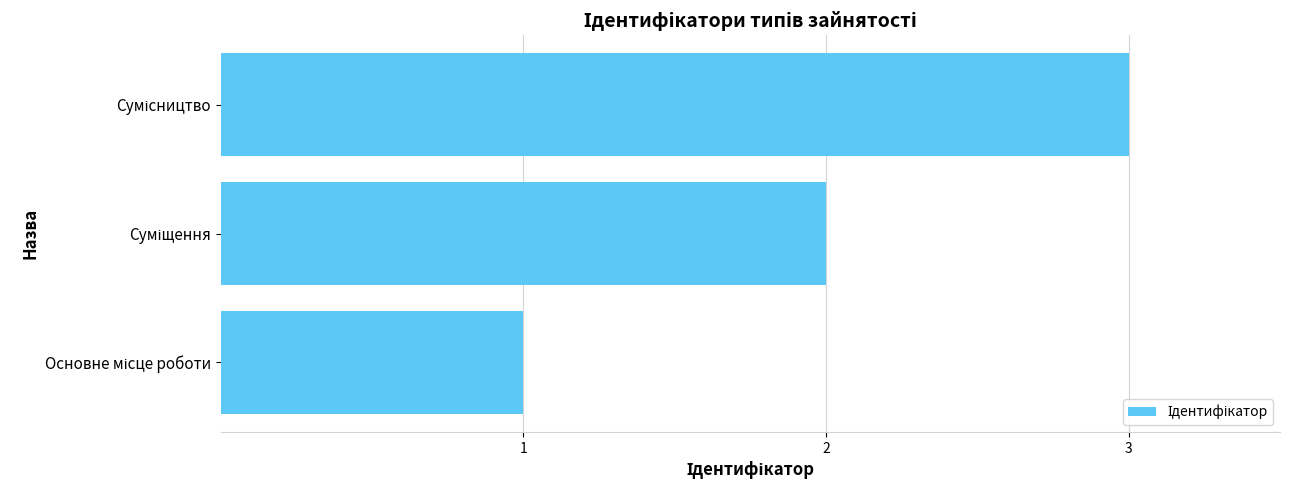

What is the sum of all values?

6